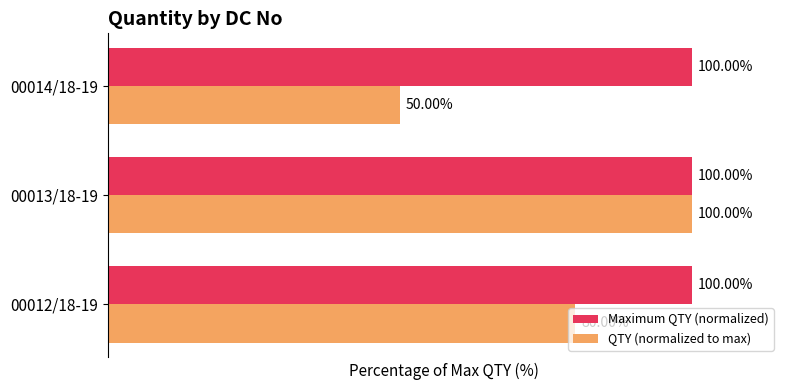

Which series has the largest range (max minus min)?

QTY (normalized to max)